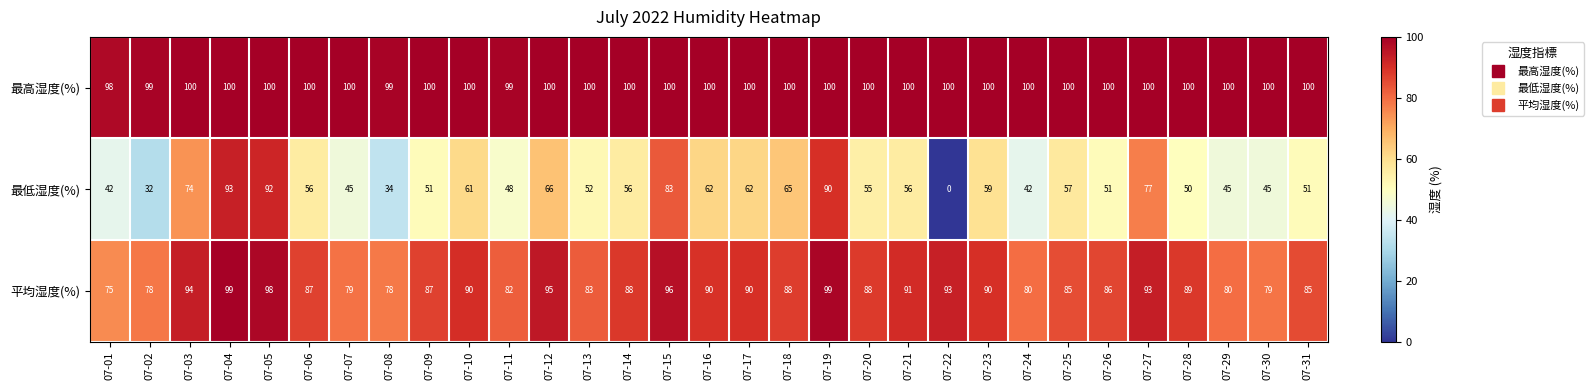

What is the difference between the 最低湿度(%) values at 07-12 and 07-19?

24